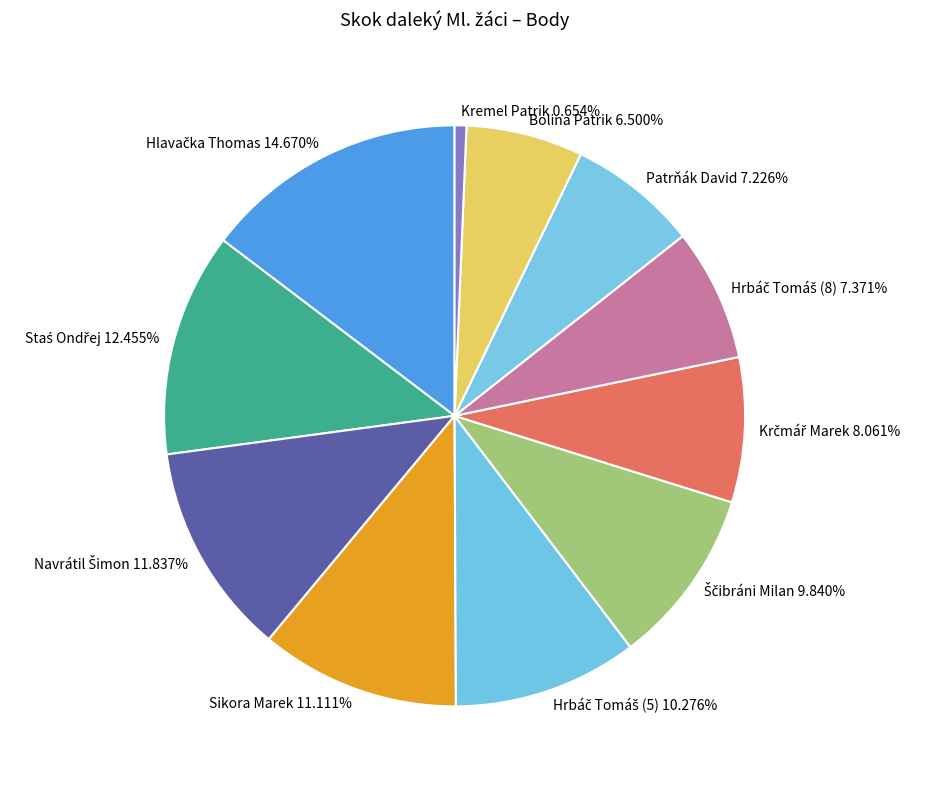

Does Bolina Patrik account for over 50% of the chart?

No